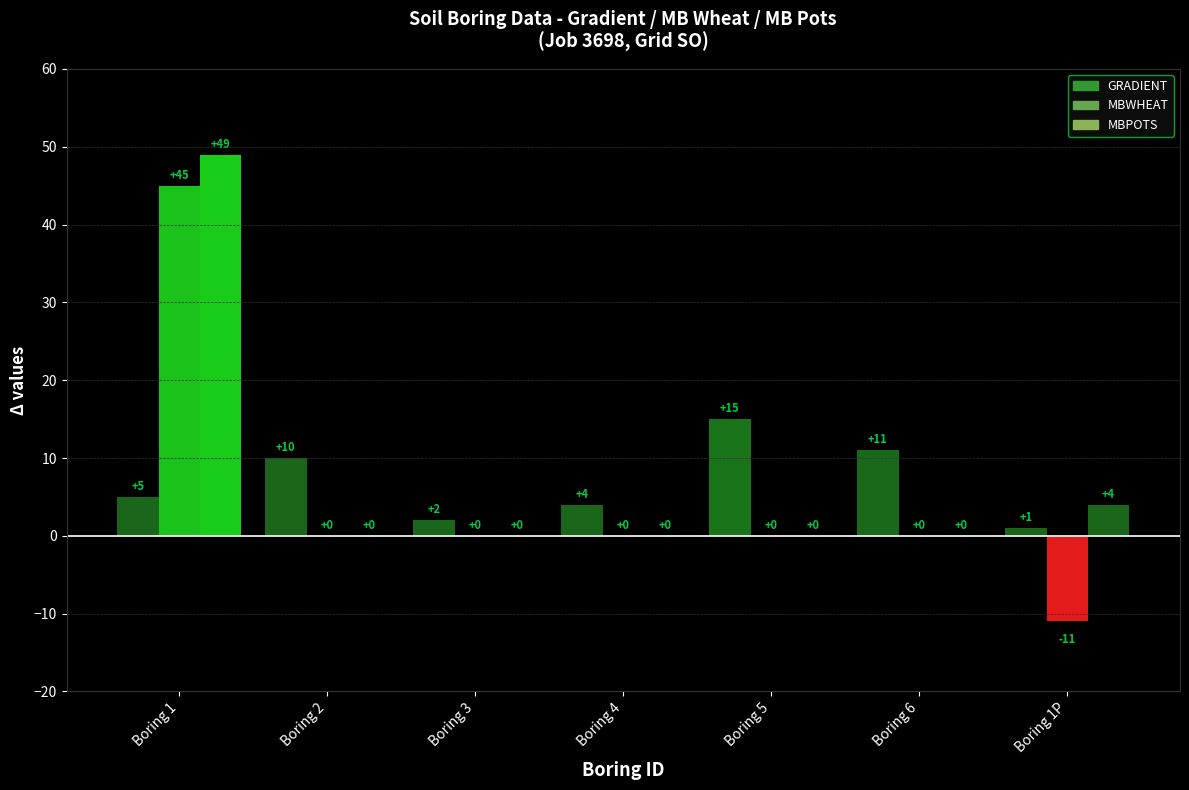

Reading left to right, transcribe all the data shown in this chart.

GRADIENT: Boring 1=5	Boring 2=10	Boring 3=2	Boring 4=4	Boring 5=15	Boring 6=11	Boring 1P=1
MBWHEAT: Boring 1=45	Boring 2=0	Boring 3=0	Boring 4=0	Boring 5=0	Boring 6=0	Boring 1P=-11
MBPOTS: Boring 1=49	Boring 2=0	Boring 3=0	Boring 4=0	Boring 5=0	Boring 6=0	Boring 1P=4